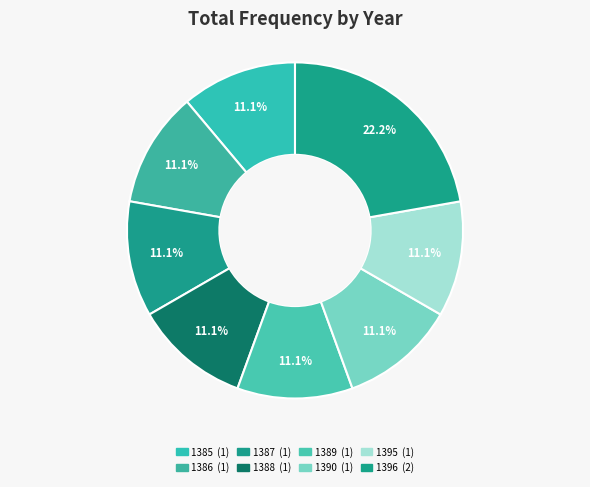

What is the change in value from 1395 to 1396?

+1